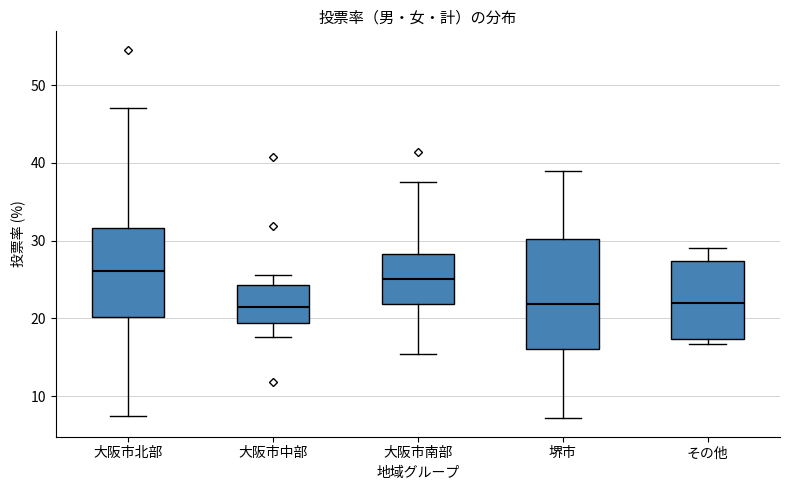

Which box is the tallest, from its lower edge to its upper edge?

堺市